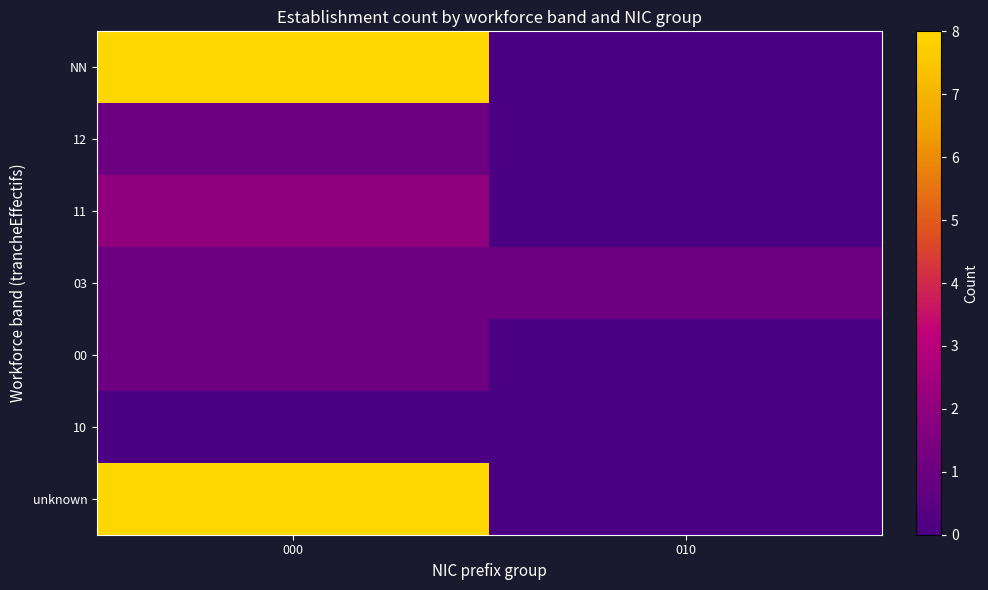

Which series has the largest range (max minus min)?

NN